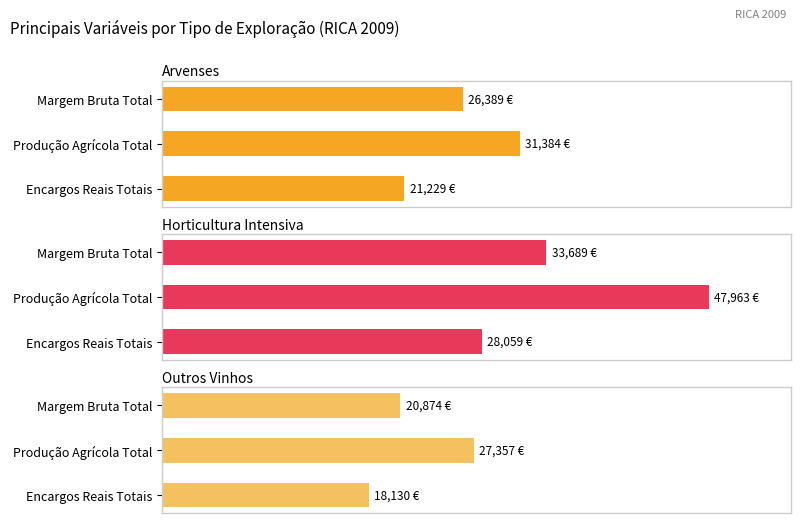

At Produção Agrícola Total, list the series in order from smallest to largest.

Outros Vinhos, Arvenses, Horticultura Intensiva